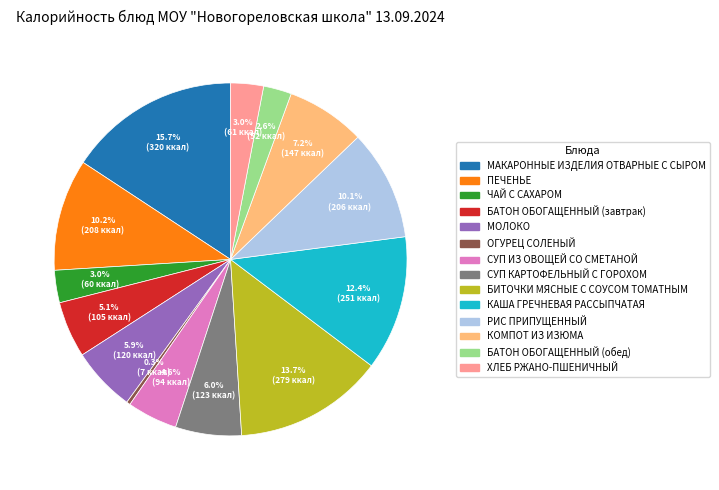

To the nearest percent, what is the combined percentage of ПЕЧЕНЬЕ and СУП ИЗ ОВОЩЕЙ СО СМЕТАНОЙ?

15%